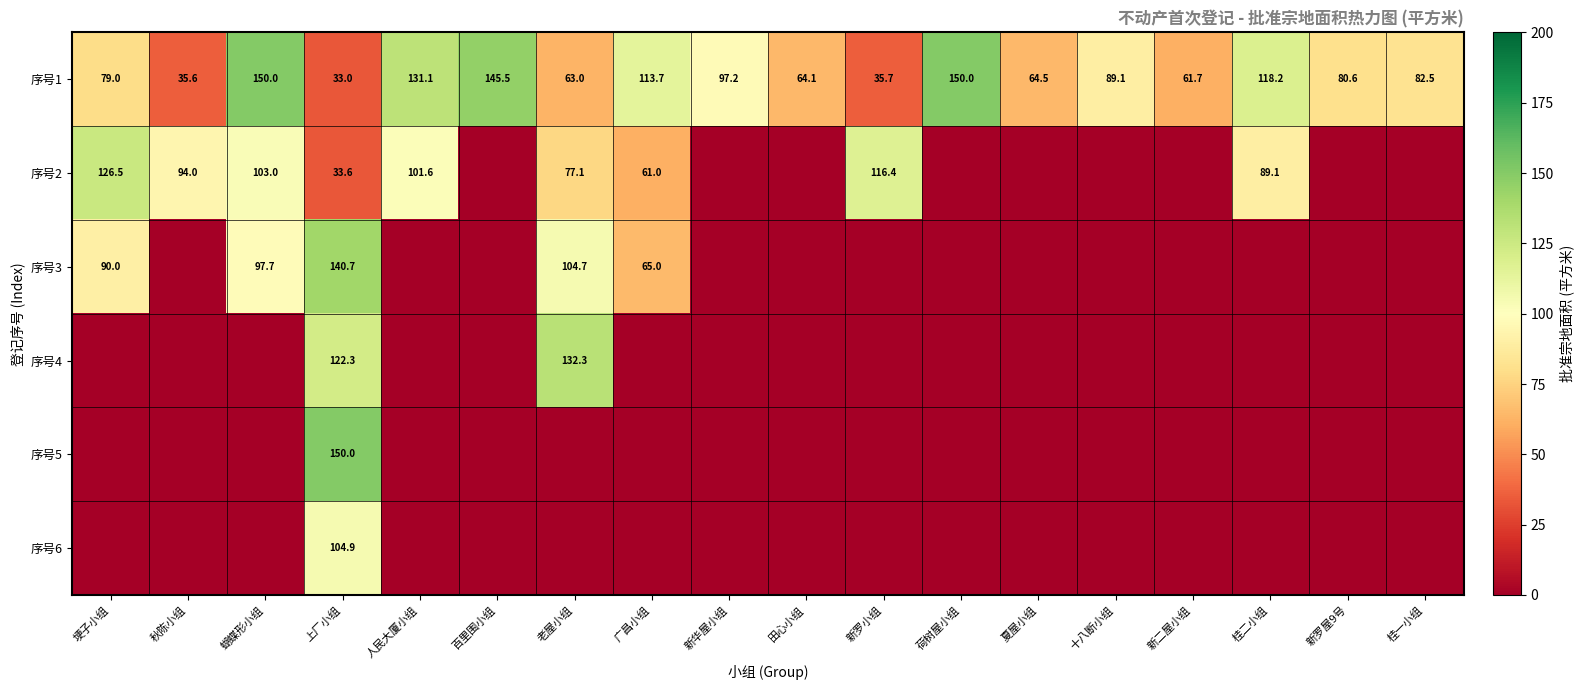

True or false: 序号1 has a value of 141.6 at 新罗屋9号.

False